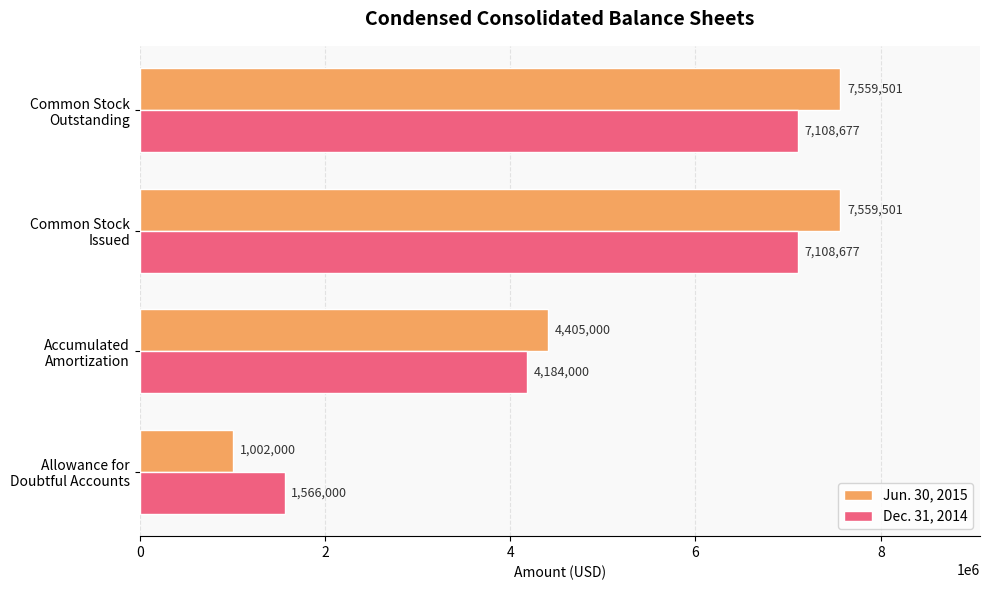

What is the greatest value displayed?

7559501